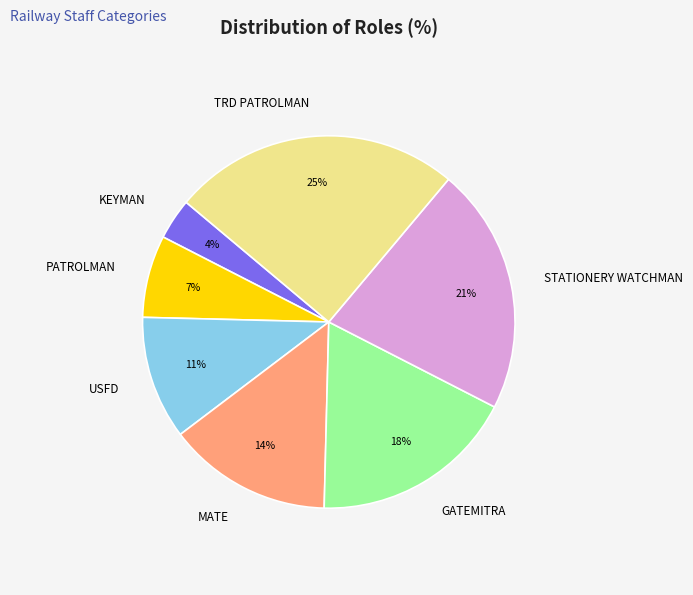

What percentage is the TRD PATROLMAN slice, to the nearest percent?

25%